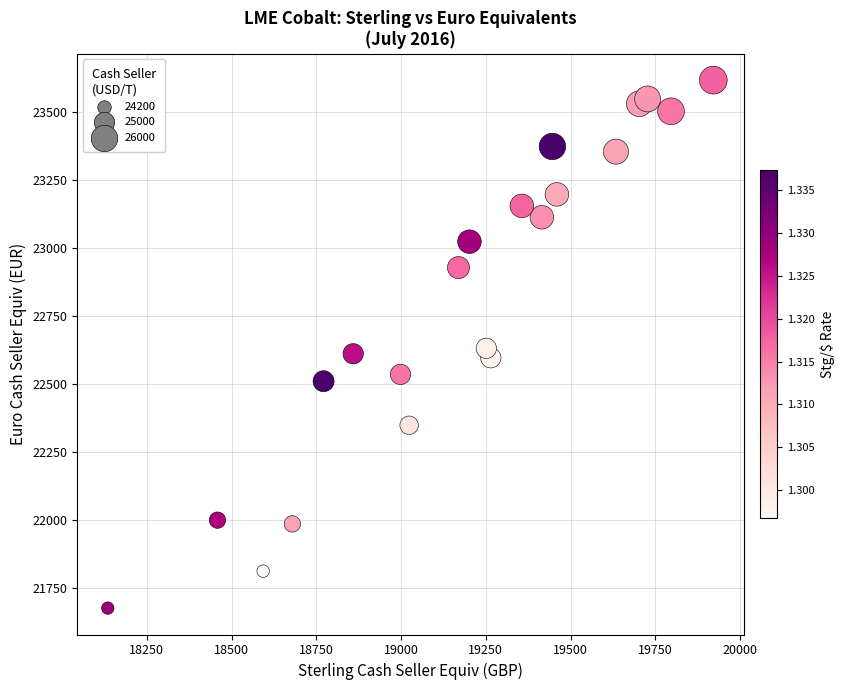

What is the range of Y values (max minus min)?

1941.7